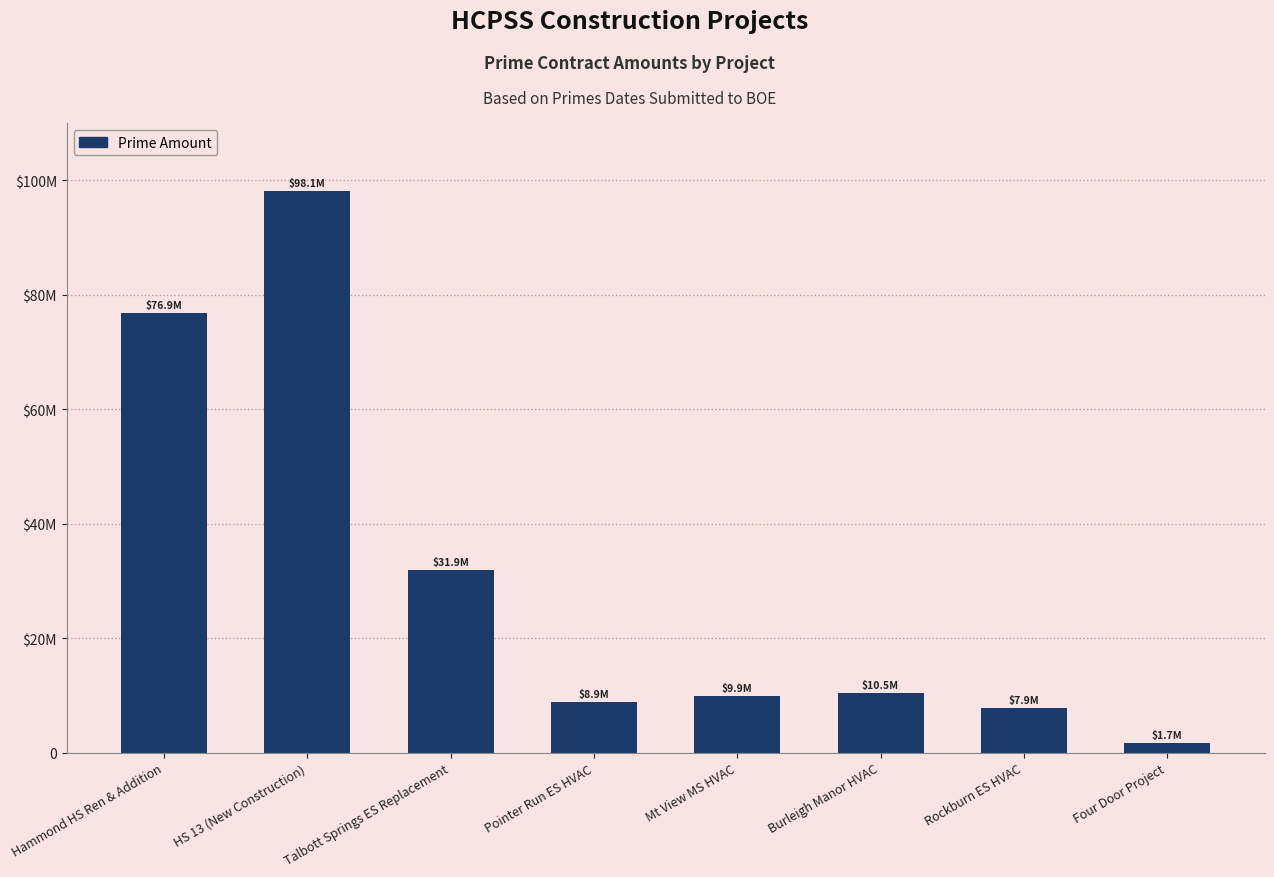

The chart shows a value of 3023703.7 at Rockburn ES HVAC. True or false?

False